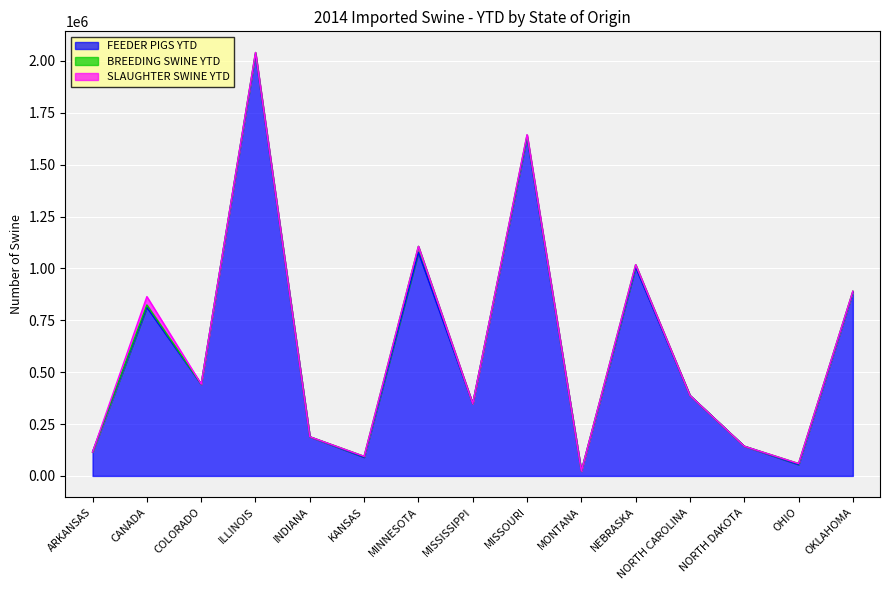

What is the highest value of the FEEDER PIGS YTD series?

2033947